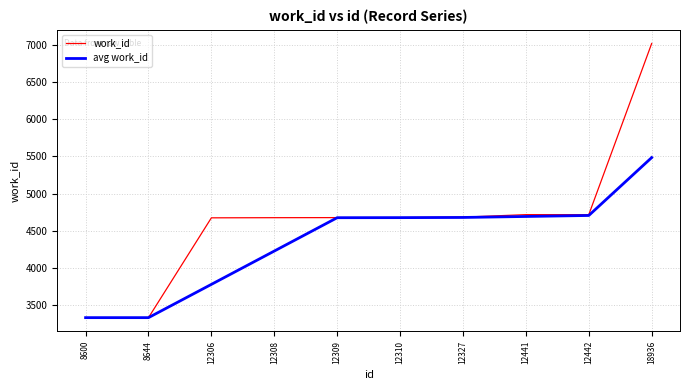

Is it true that work_id equals 12326.6 at 18936?

False